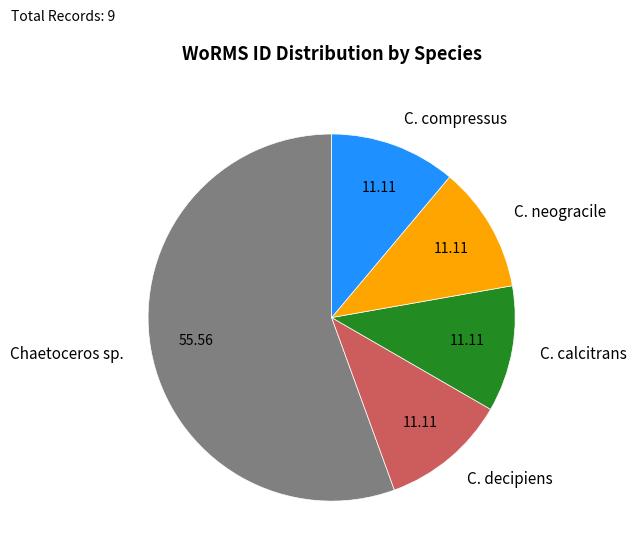

What is the largest slice in the pie chart?

Chaetoceros sp.